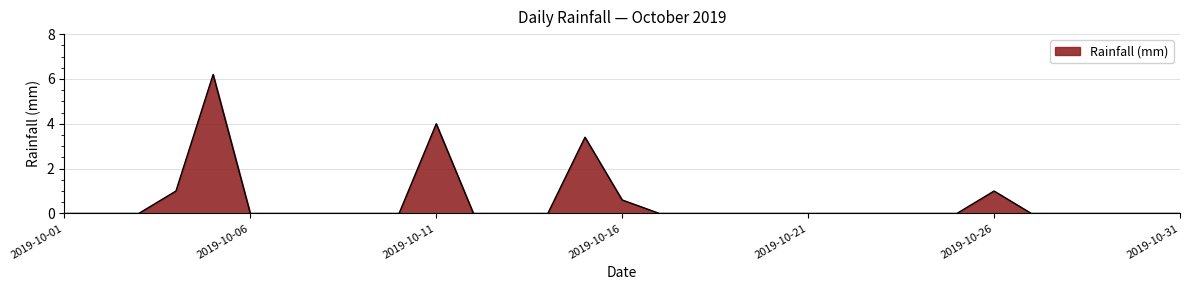

What is the greatest value displayed?

6.2